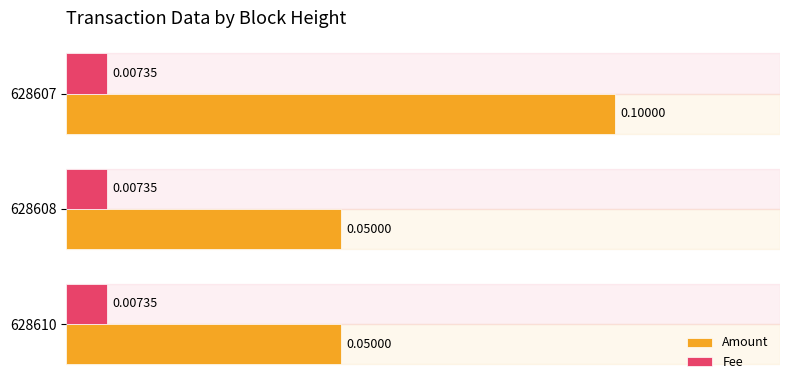

Which series has the largest total across all categories?

Amount